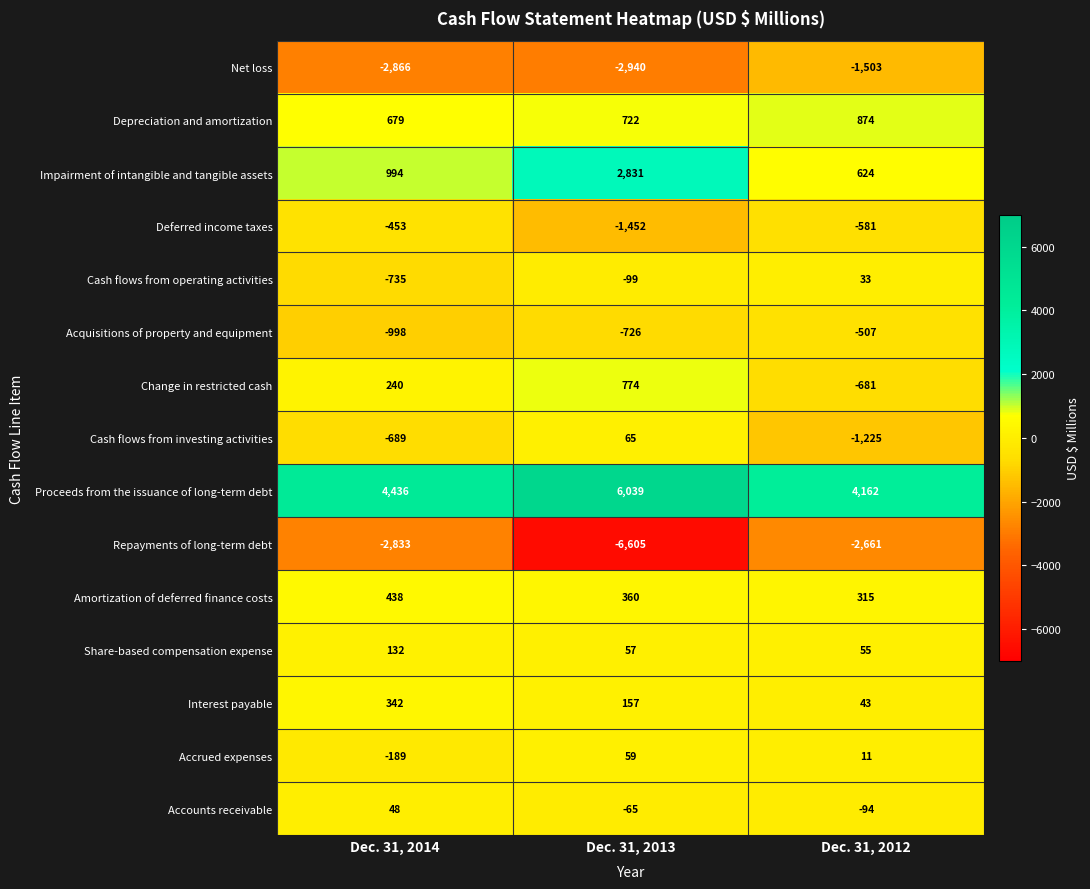

What is the greatest value displayed?

6039